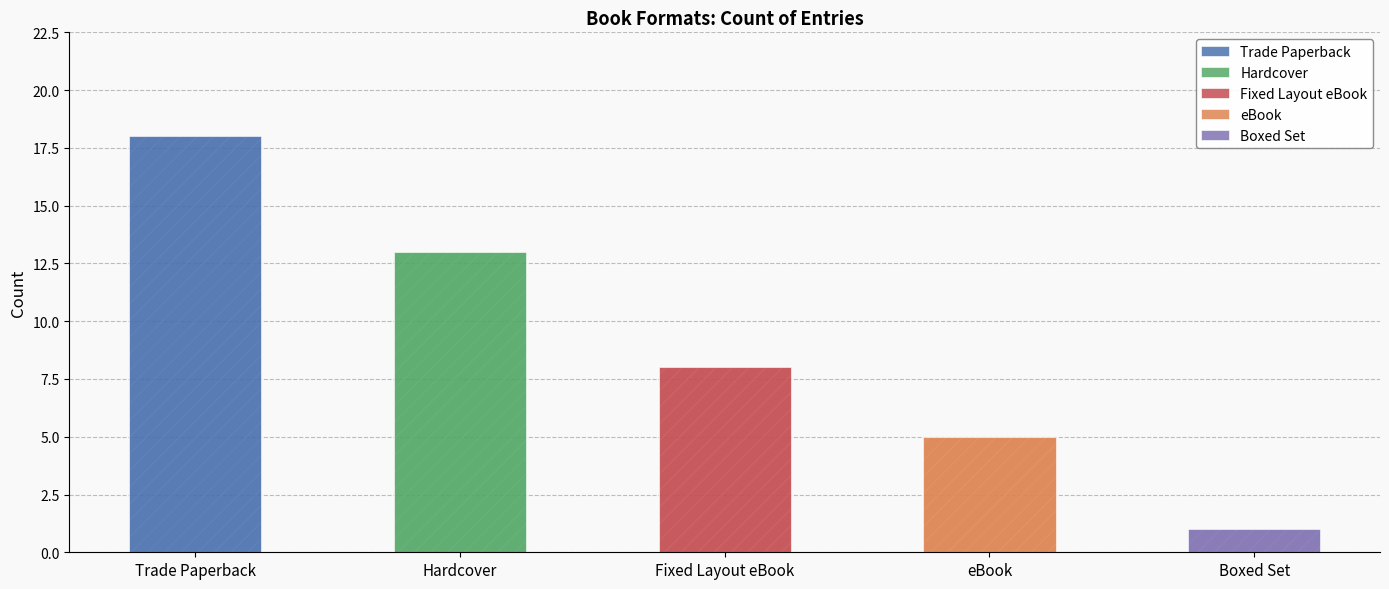

How many series are shown in this chart?

10